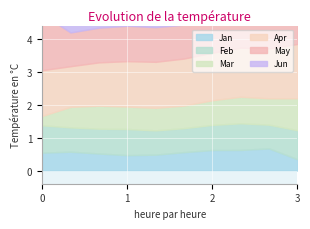

At how many categories does at least one series exceed 1?

10